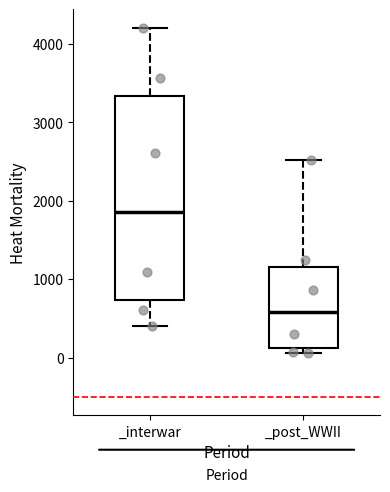

Where does the lower whisker of the box for _interwar end on the y-axis? The values are not printed on the chart, so give them approximately, as read against the axis.

400